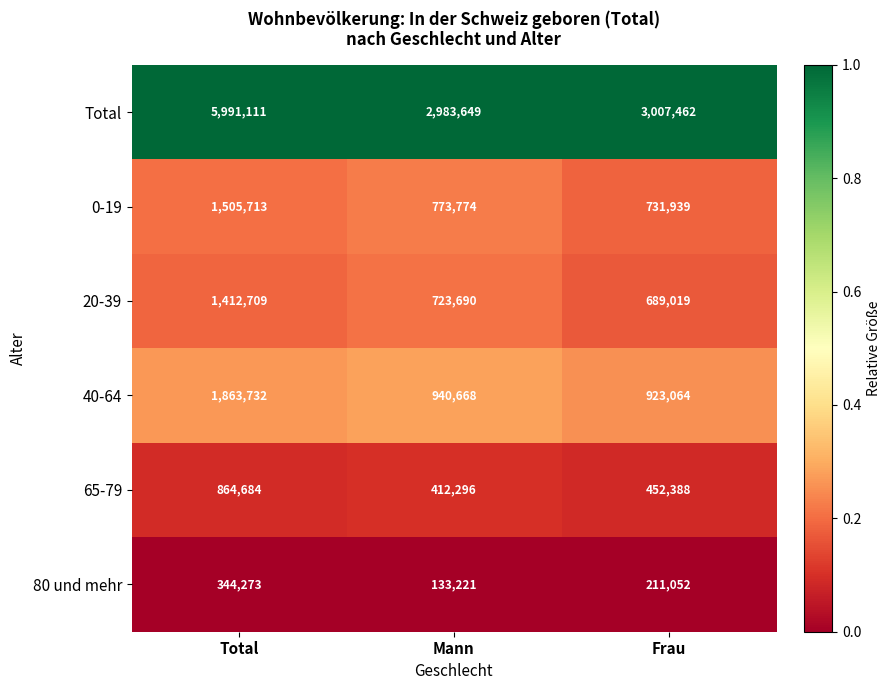

List the series in order of their peak value, lowest first.

80 und mehr, 65-79, 20-39, 0-19, 40-64, Total